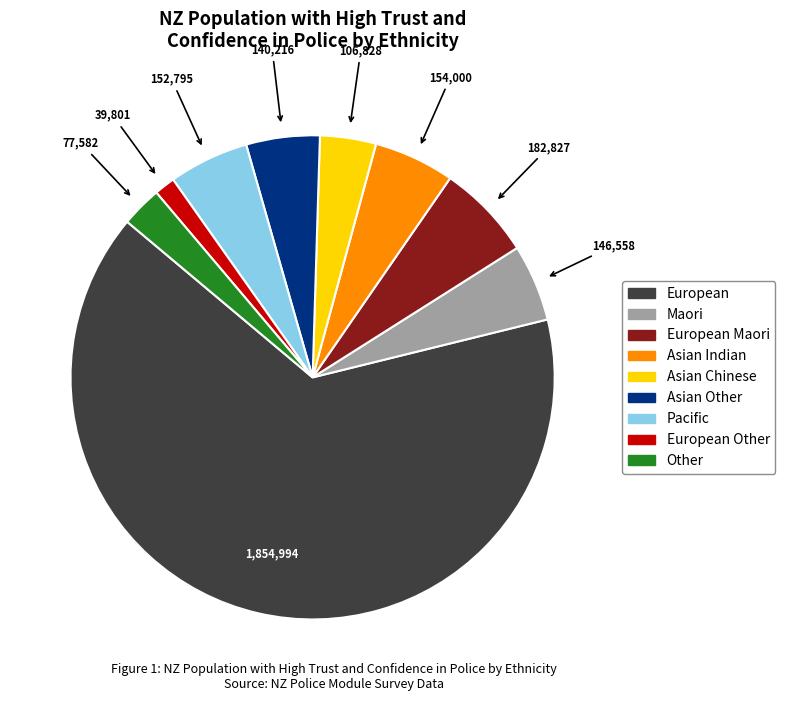

How many slices are in this pie chart?

9